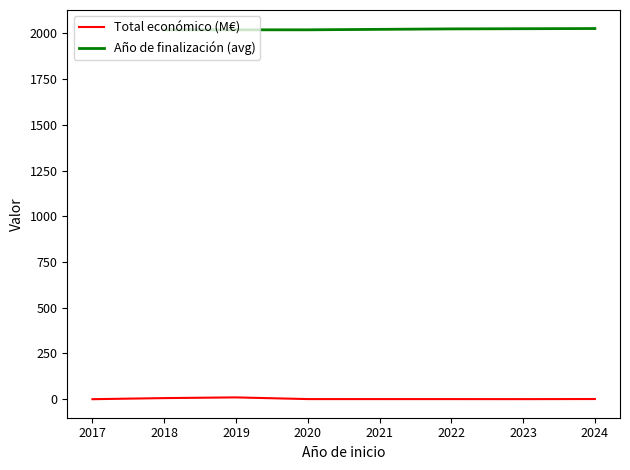

Rank the series at 2022 from highest to lowest value.

Año de finalización (avg), Total económico (M€)